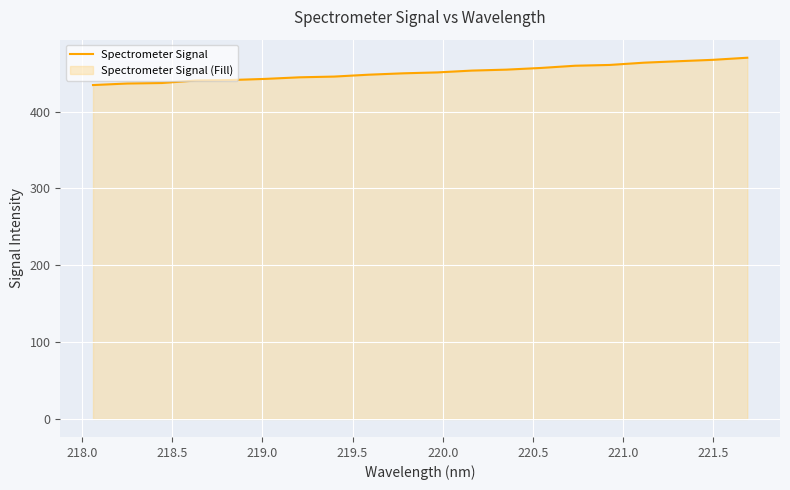

What is the difference between the maximum and minimum values?

35.6